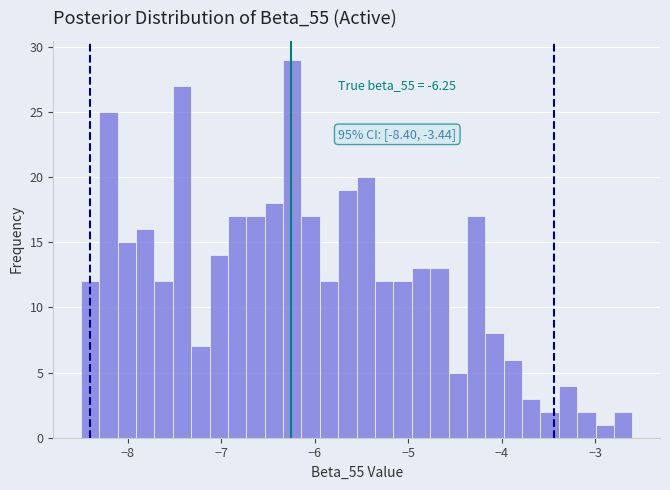

Around what value on the x-axis is the tallest bar? Give the approximate position of its centre, as read against the axis.

-6.2